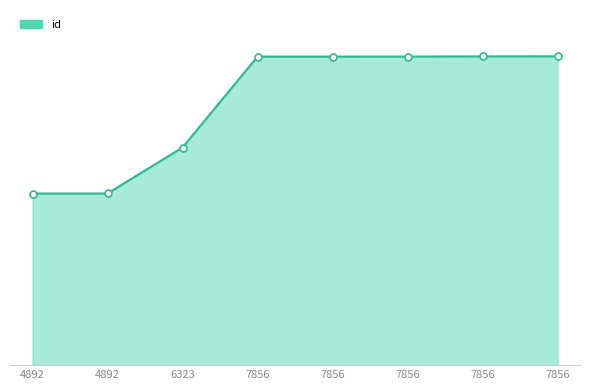

At which label is the value closest to 18455?

6323